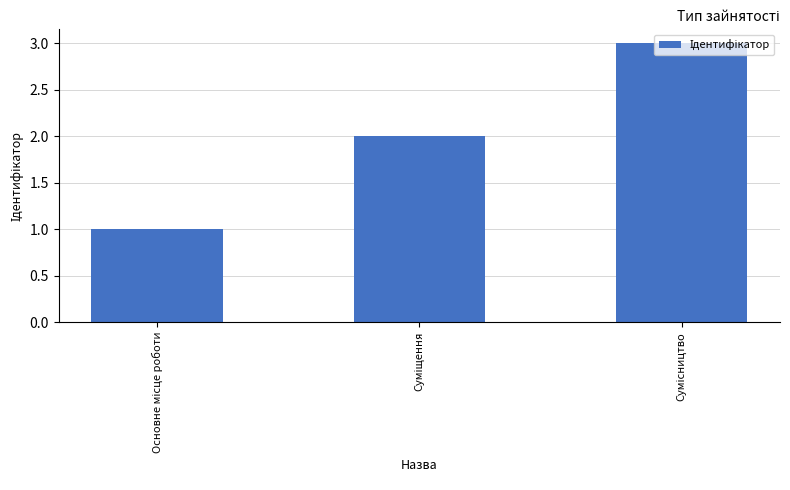

What is the greatest value displayed?

3